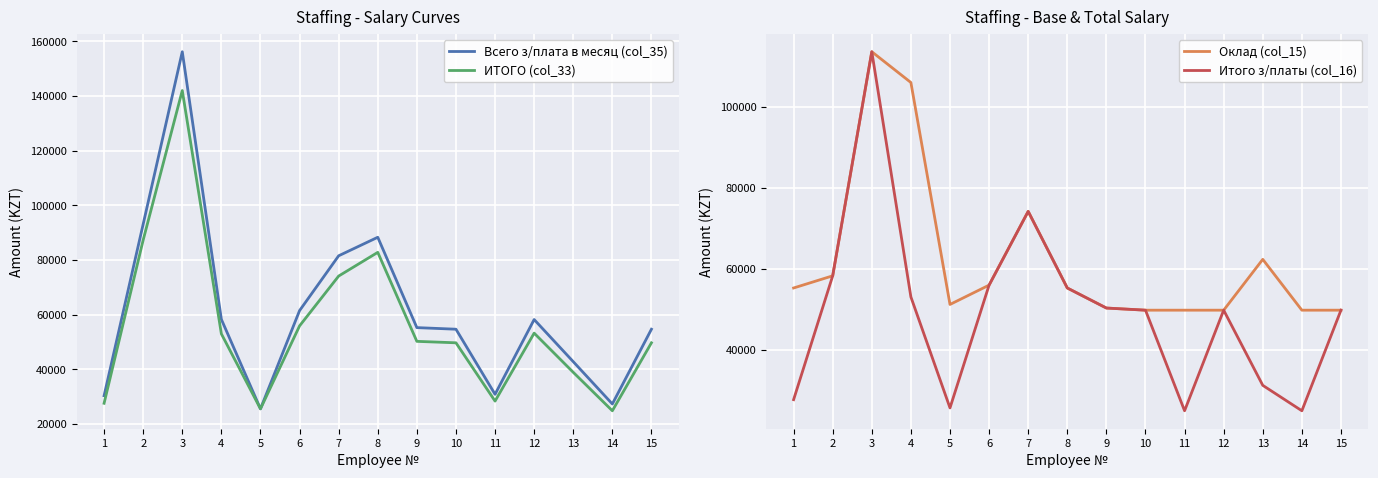

Where is ИТОГО (col_33) nearest to the value 83441?

8